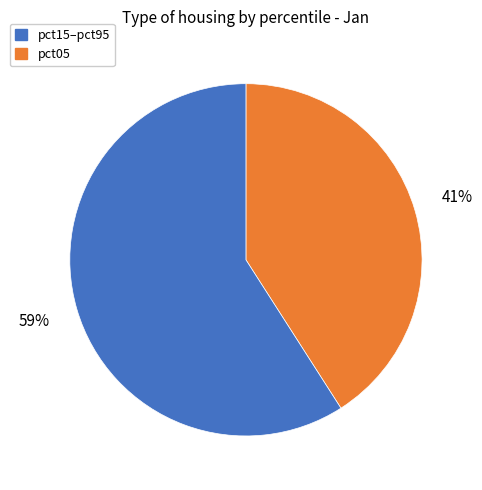

Is there any slice that represents more than half of the pie?

Yes